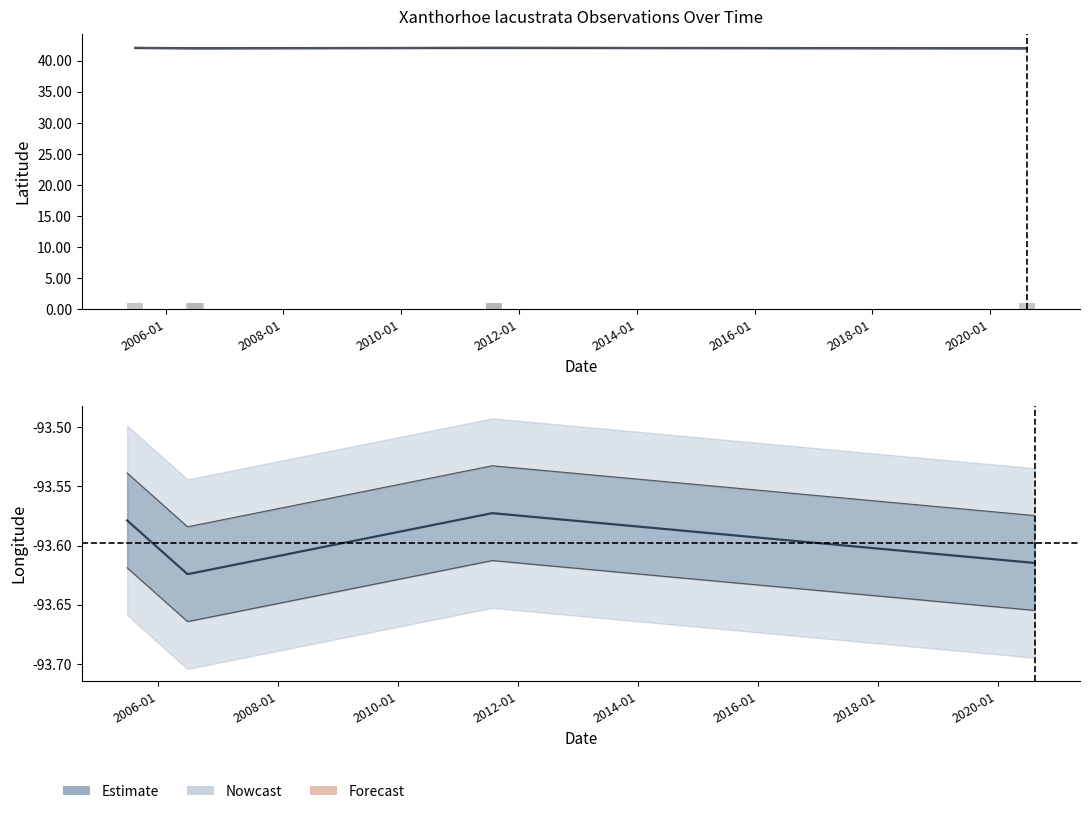

The Latitude (Nowcast) series shows 42.1 at 2010-01. True or false?

True